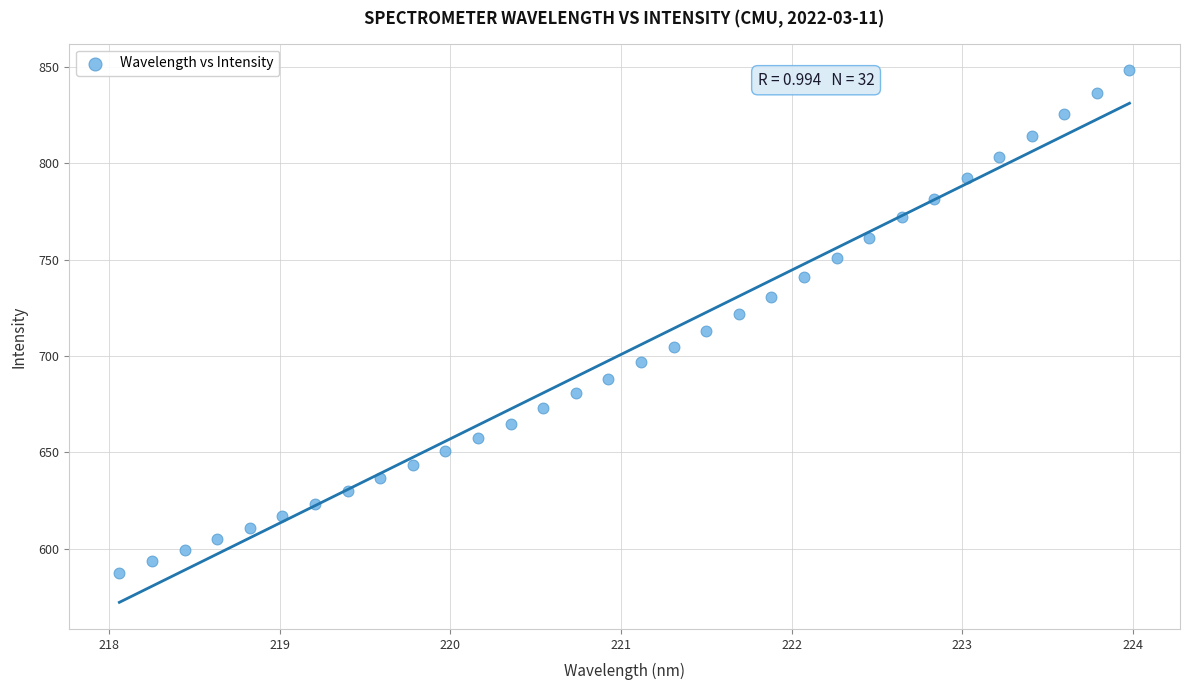

What is the range of X values (max minus min)?

5.9